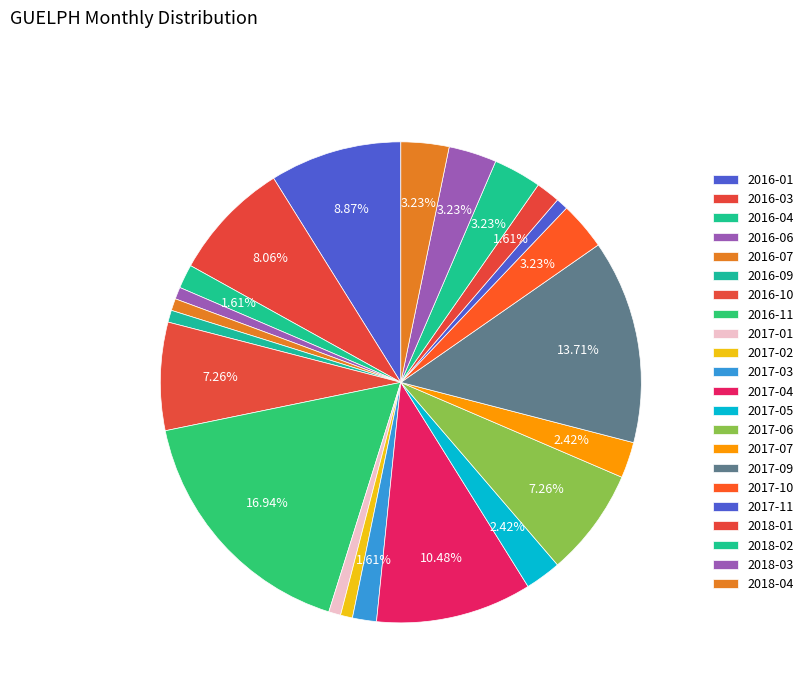

True or false: 2016-11 accounts for 17% of the total.

True